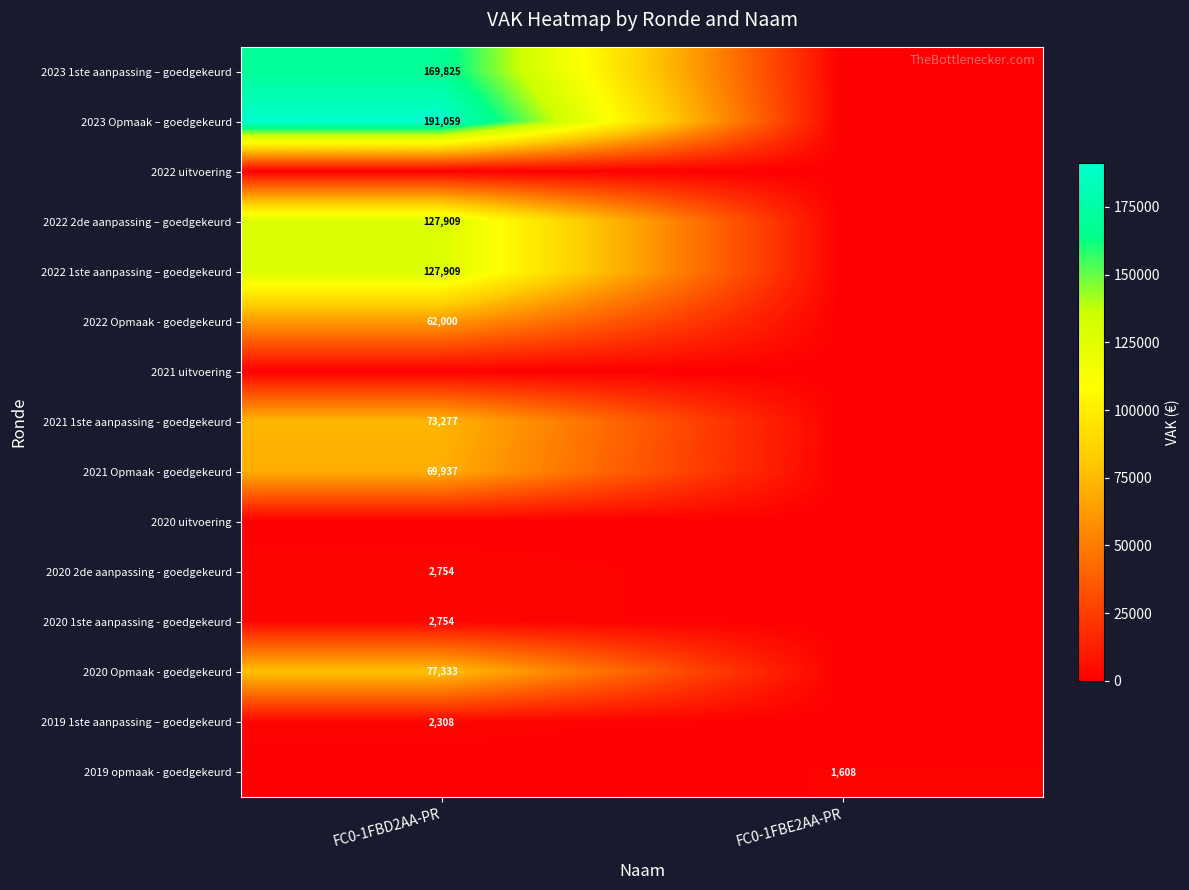

What is the spread (max minus min) of values at FC0-1FBD2AA-PR?

191059